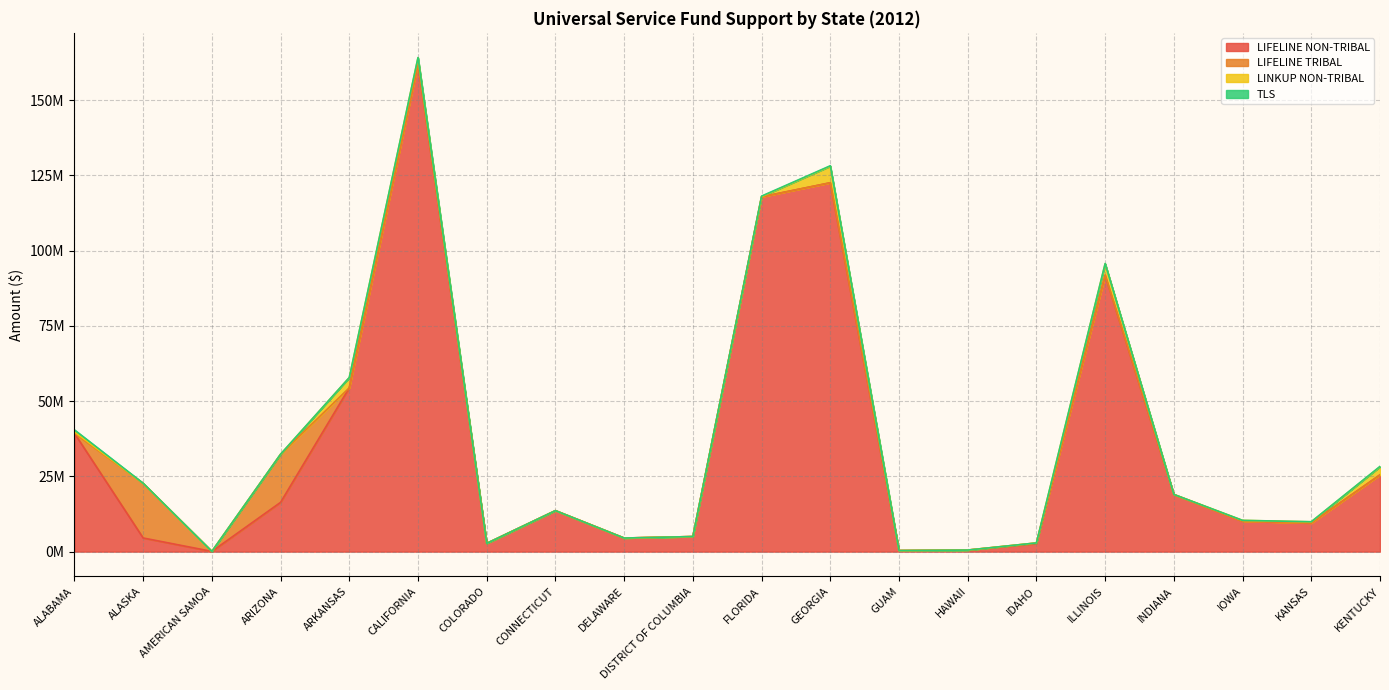

How many values in the LIFELINE TRIBAL series exceed 693?

9